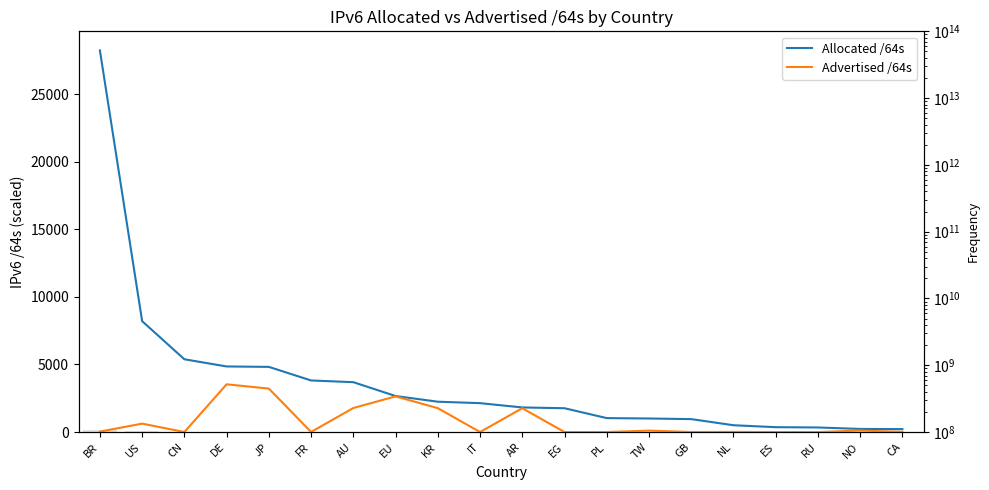

Rank the series at US from lowest to highest value.

Advertised /64s, Allocated /64s